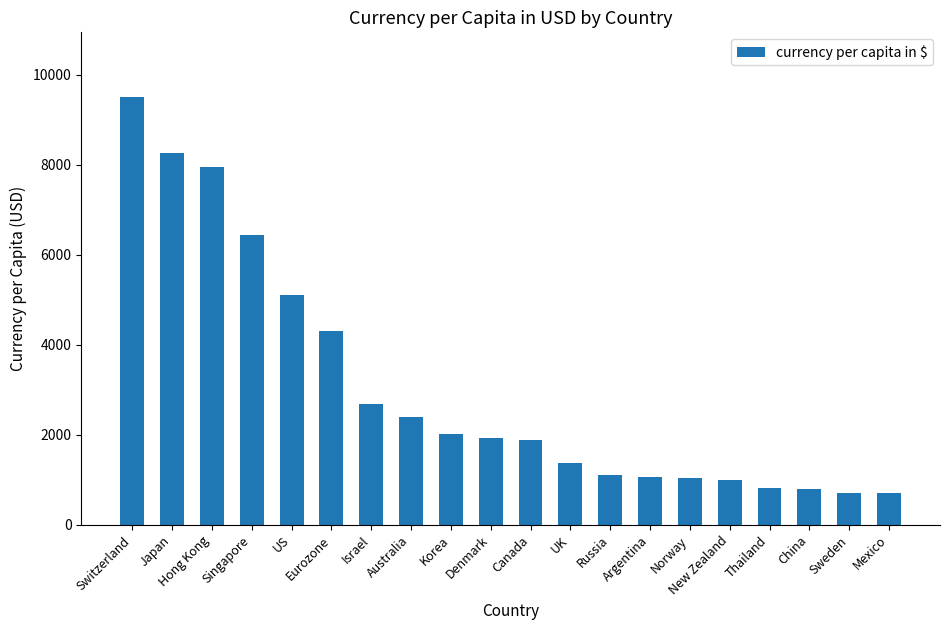

What is the greatest value displayed?

9511.1